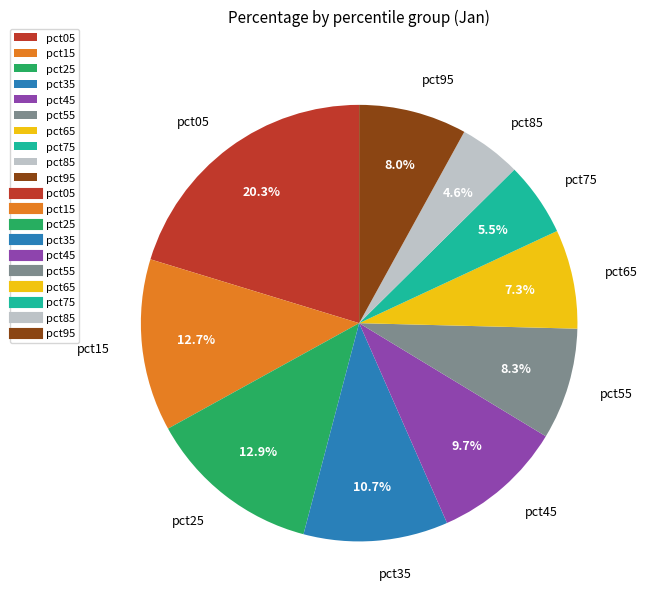

What is the smallest slice in the pie chart?

pct85